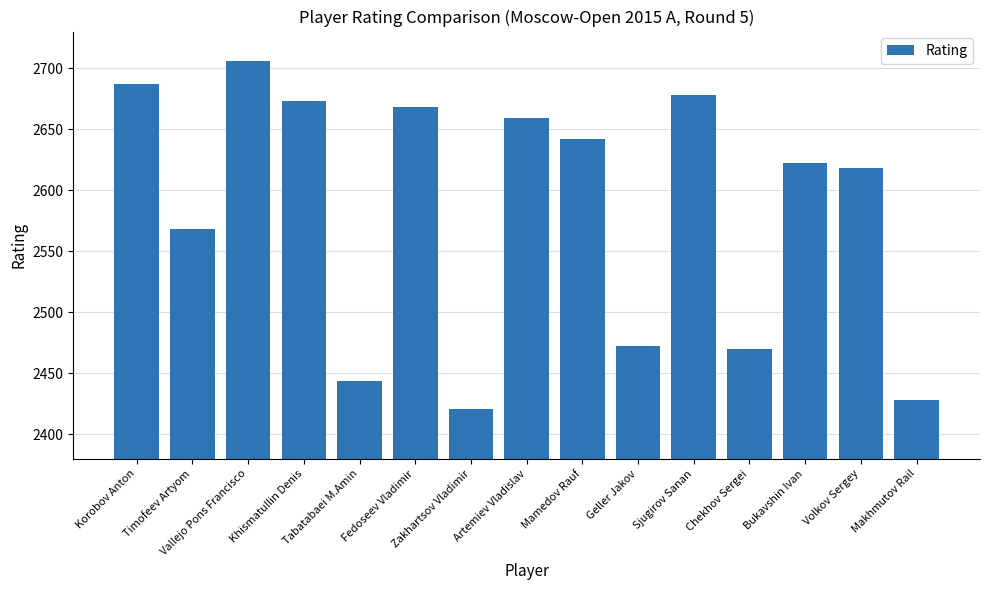

What is the change in value from Artemiev Vladislav to Volkov Sergey?

-41